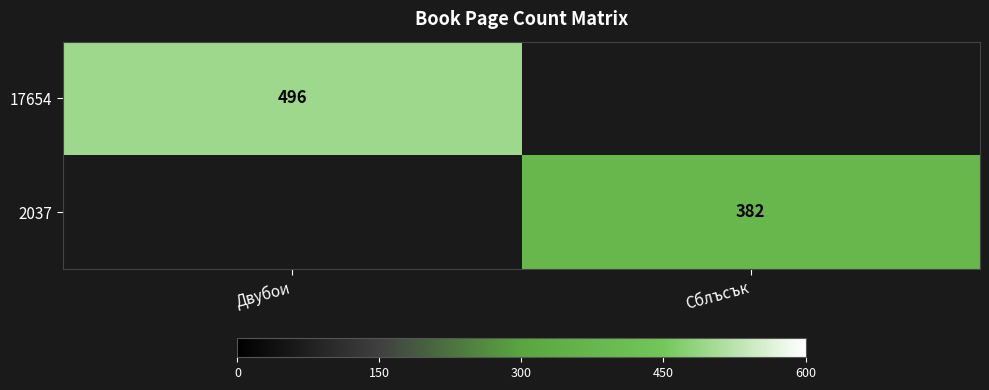

The 2037 series shows 180 at Сблъсък. True or false?

False